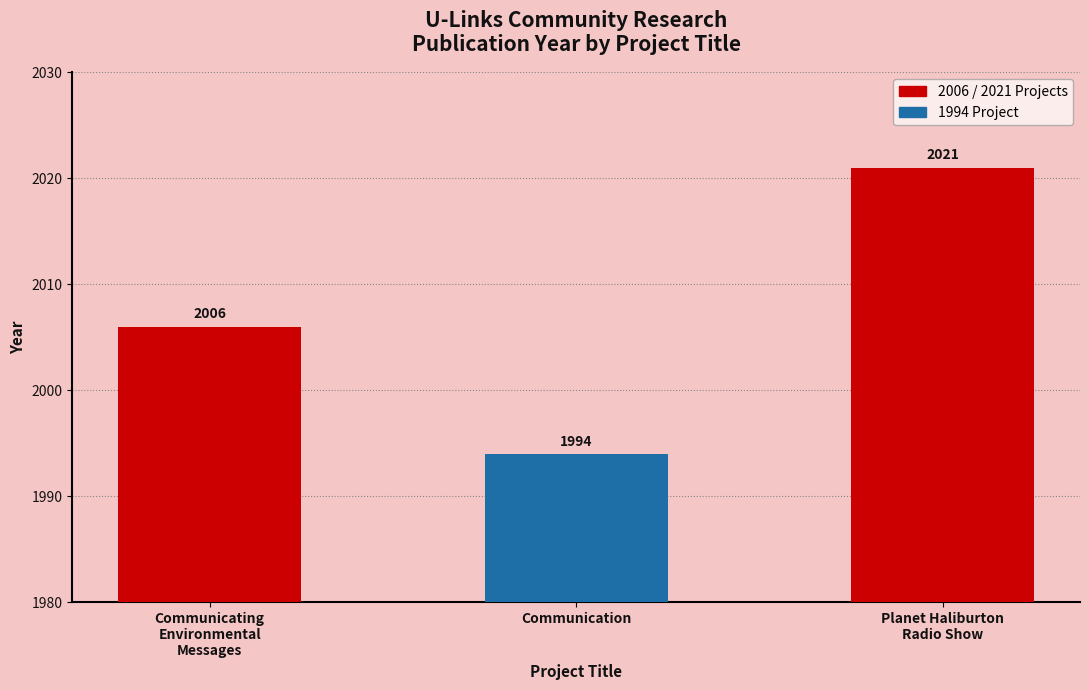

Rank the categories by value from highest to lowest.

Planet Haliburton
Radio Show, Communicating
Environmental
Messages, Communication